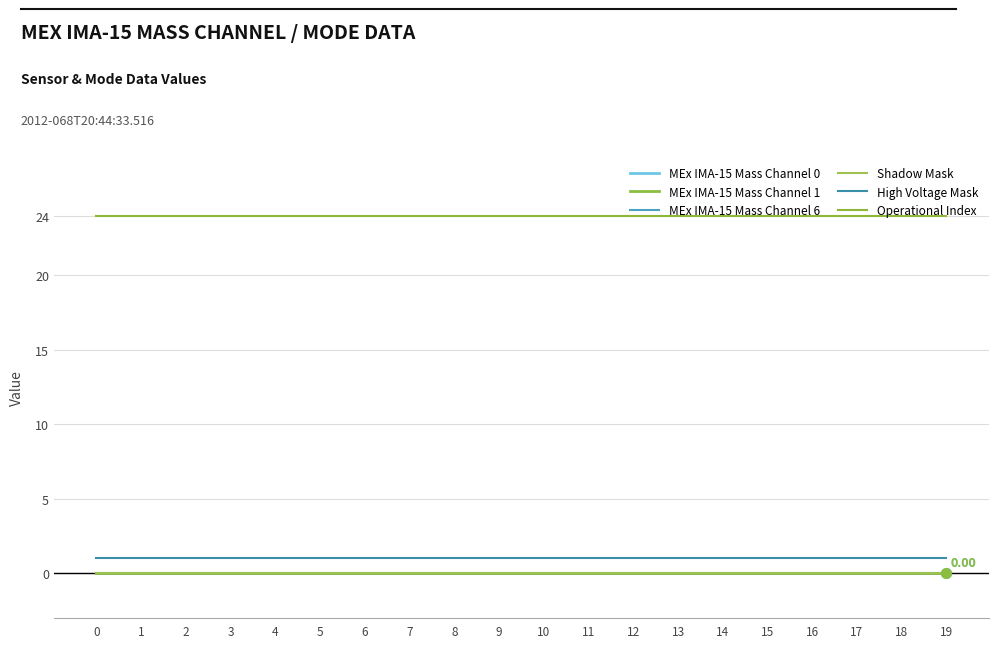

Does the chart have visible grid lines?

Yes